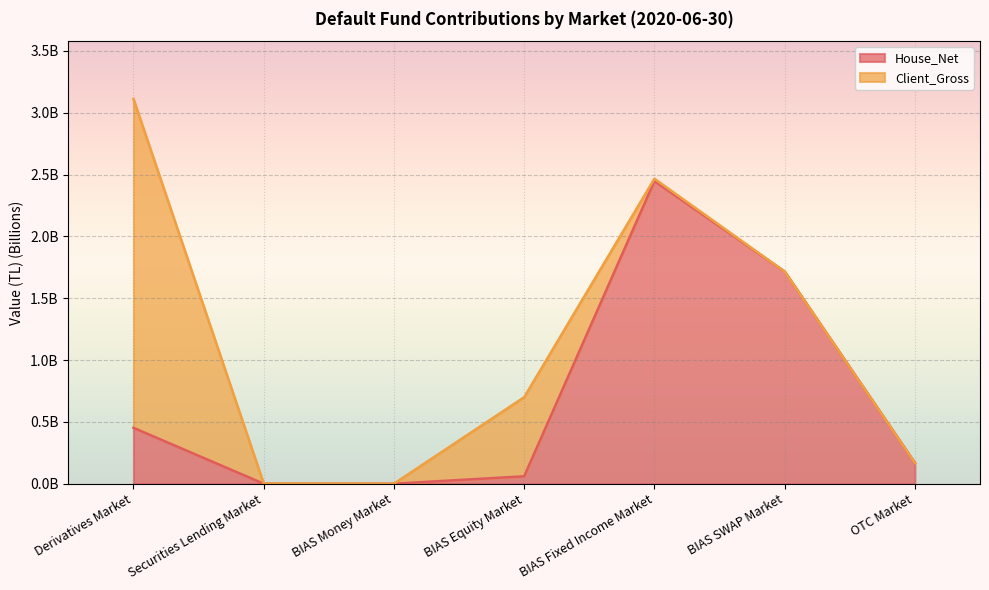

Reading left to right, list all the values displayed in this chart.

0.5	0.0	0.0	0.1	2.4	1.7	0.2